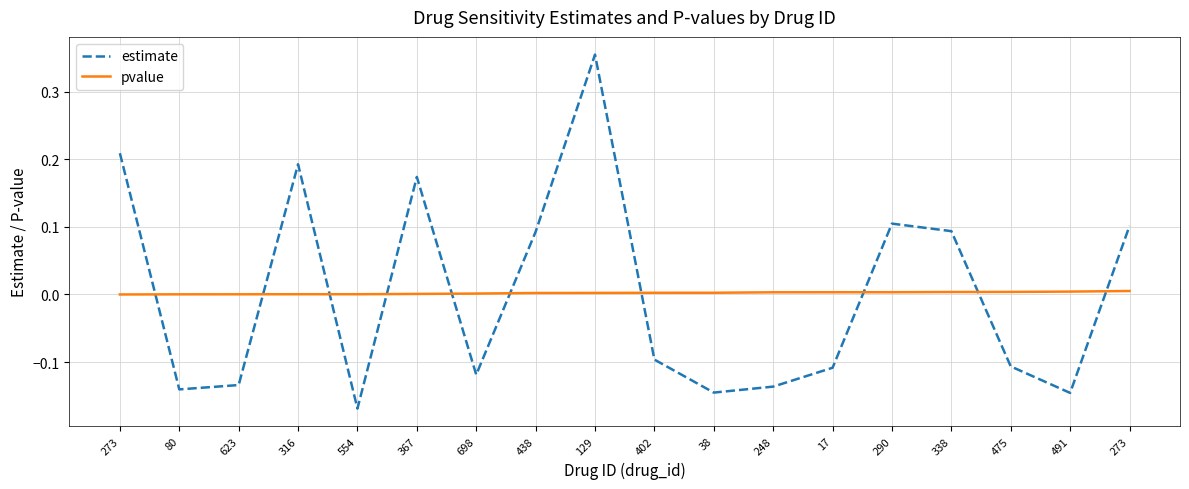

What is the highest value of the estimate series?

0.4